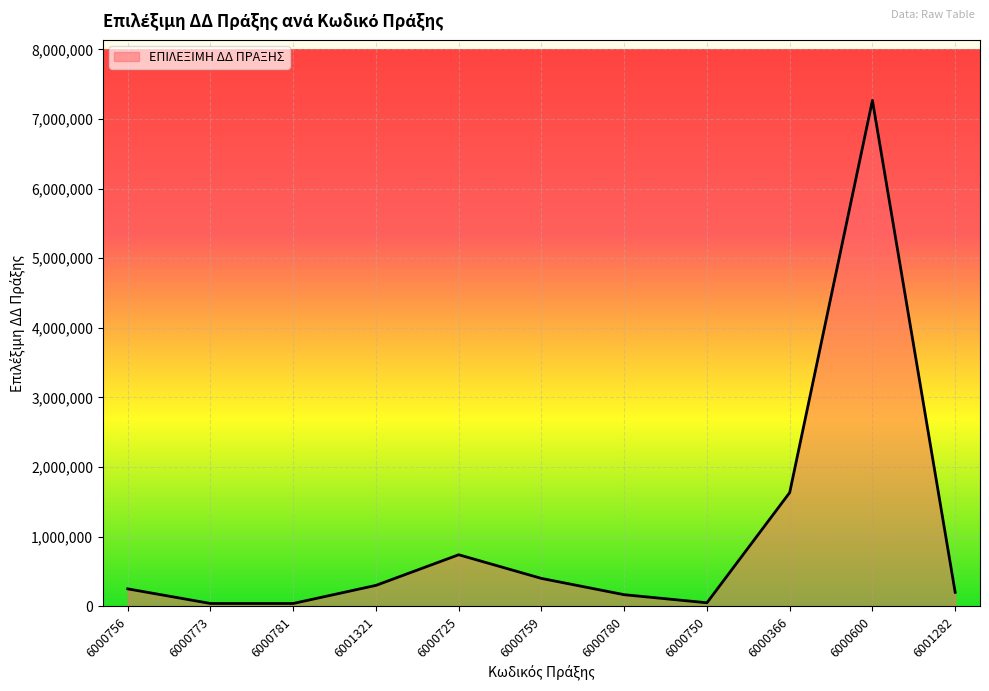

The value at 6000366 is 2402683.9. True or false?

False